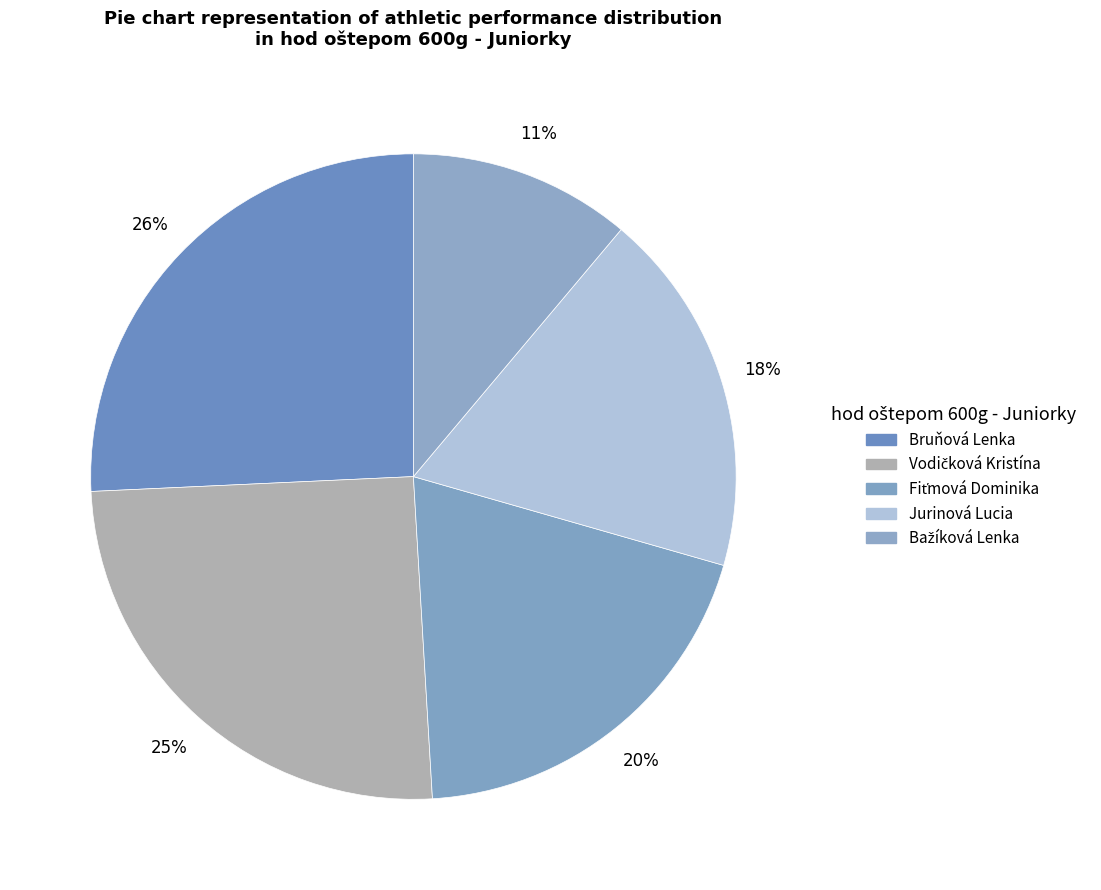

To the nearest percent, what percentage of the pie is Vodičková Kristína?

25%